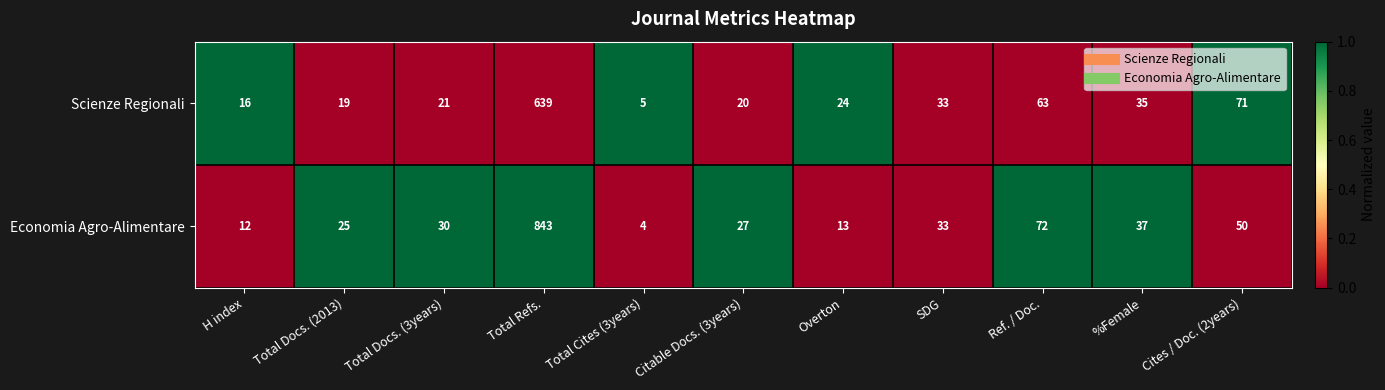

What is the difference between the second highest and second lowest values in the Economia Agro-Alimentare series?

60